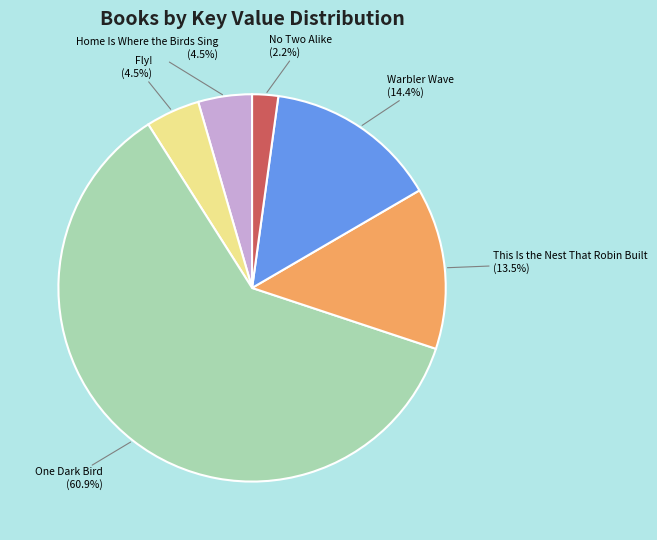

Count the number of slices in the pie.

6